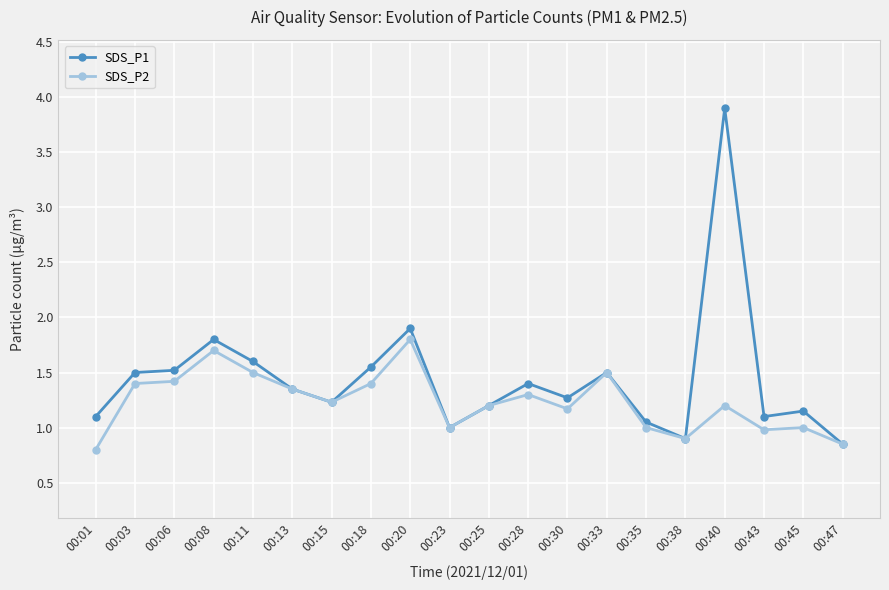

True or false: SDS_P1 has more than 2 interior local peaks.

True